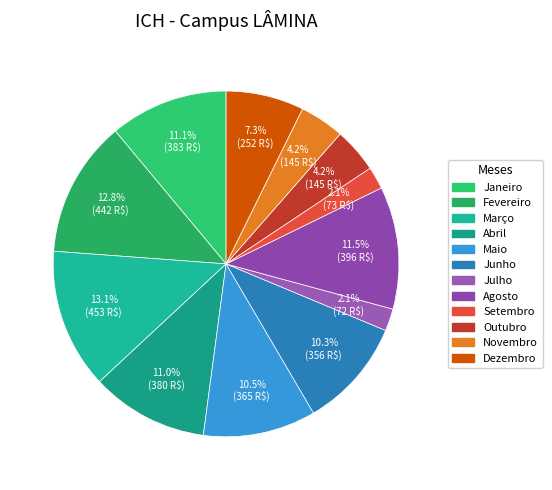

To the nearest percent, what is the combined percentage of Fevereiro and Agosto?

24%